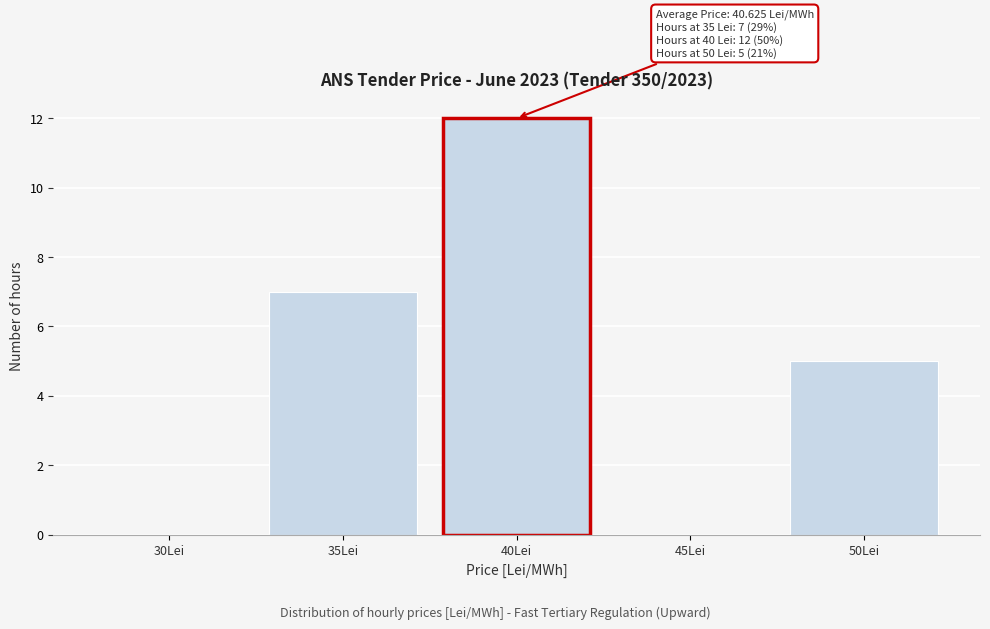

Reading left to right, extract all data points from this chart.

30Lei=0	35Lei=7	40Lei=12	45Lei=0	50Lei=5